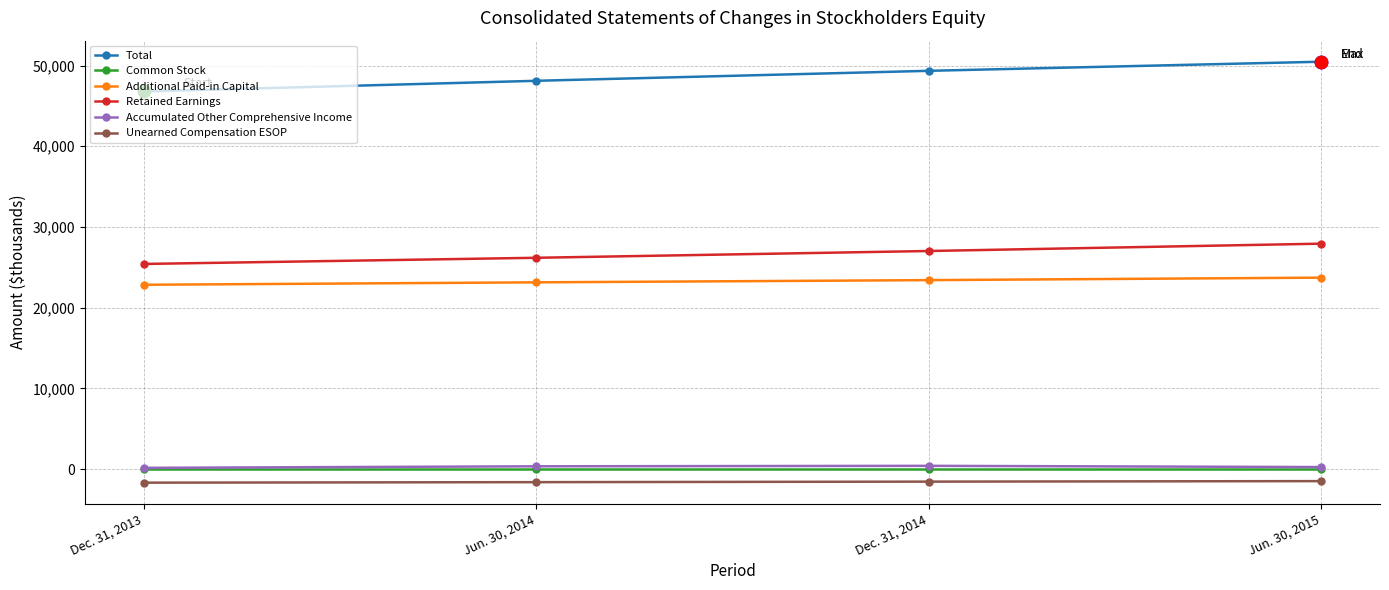

Which series has the largest total across all categories?

Total